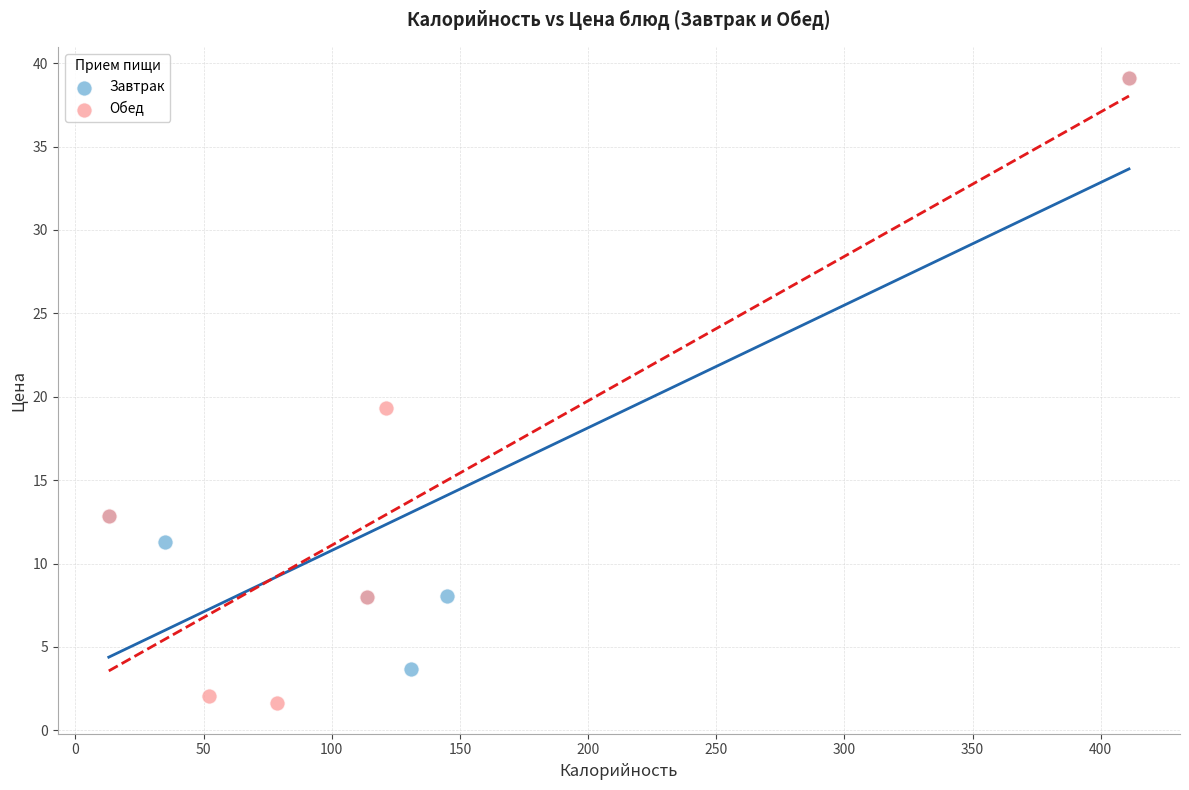

Which series contains the lowest Y value?

Обед